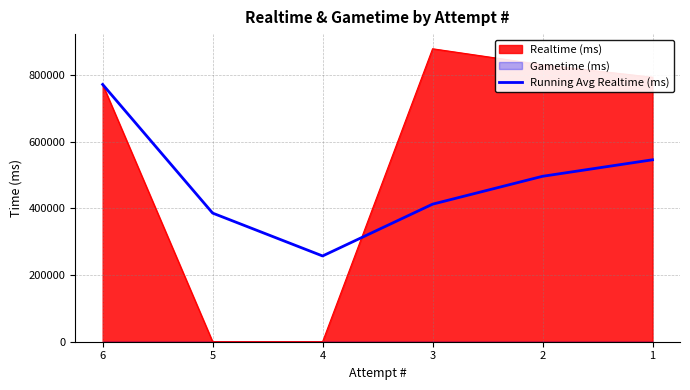

What is the value of the 4th point from the left?

412397.5